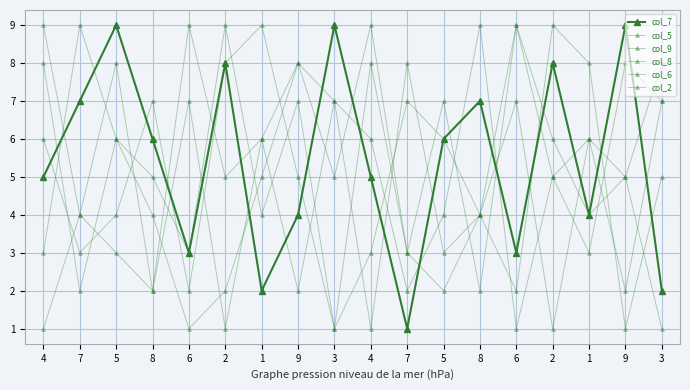

At which category is the sum across all series the highest?

5